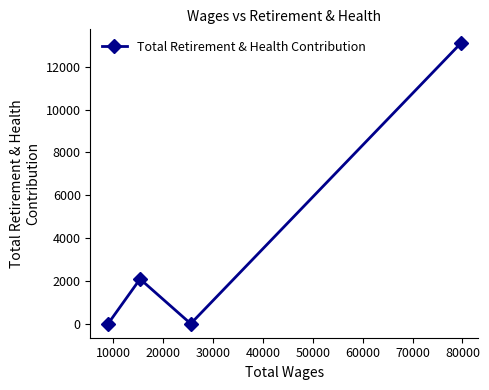

How many interior local peaks (higher than both neighbors) does the data have?

1